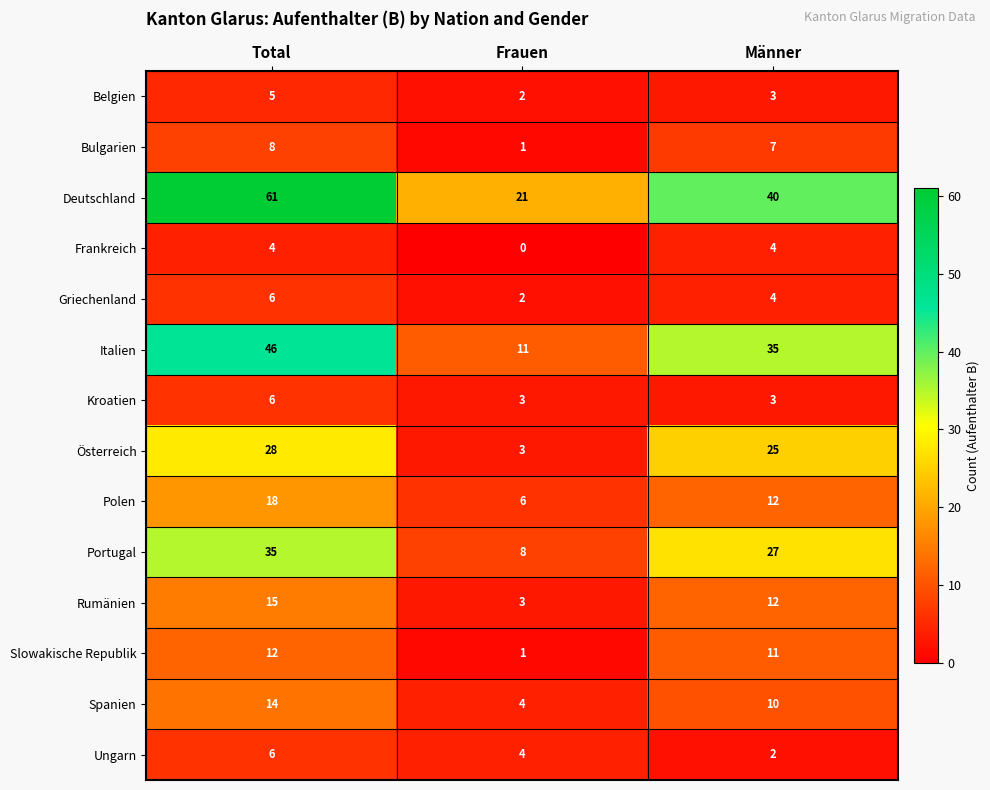

List the labels in order of Polen value, smallest first.

Frauen, Männer, Total